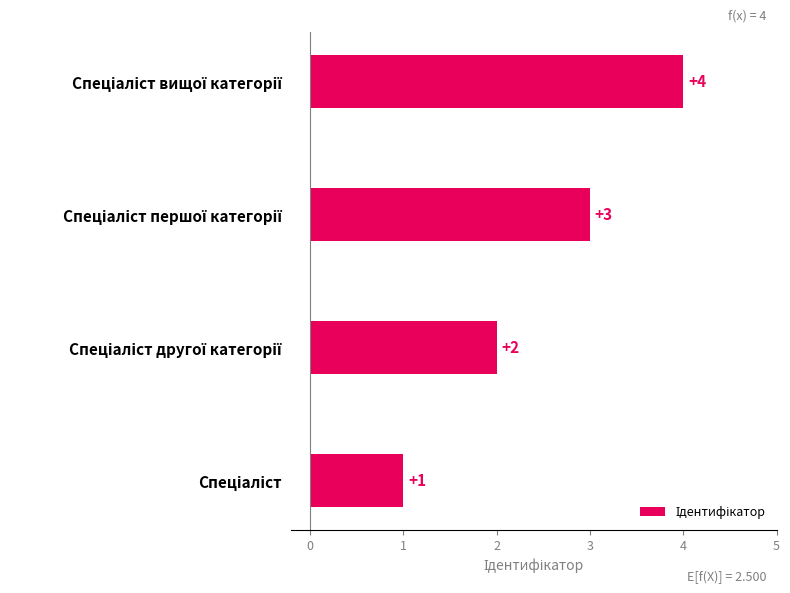

How many values are between 2 and 4?

3